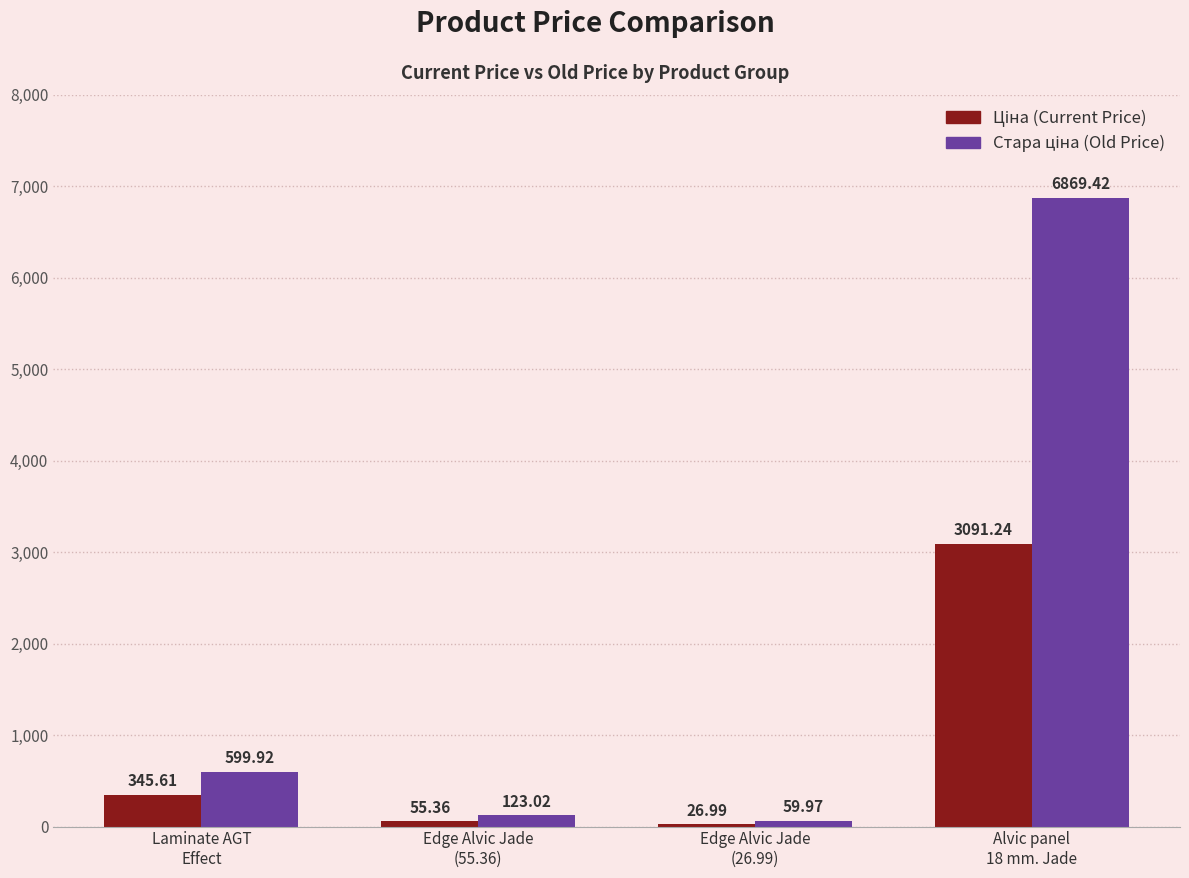

How many groups of bars are there?

4